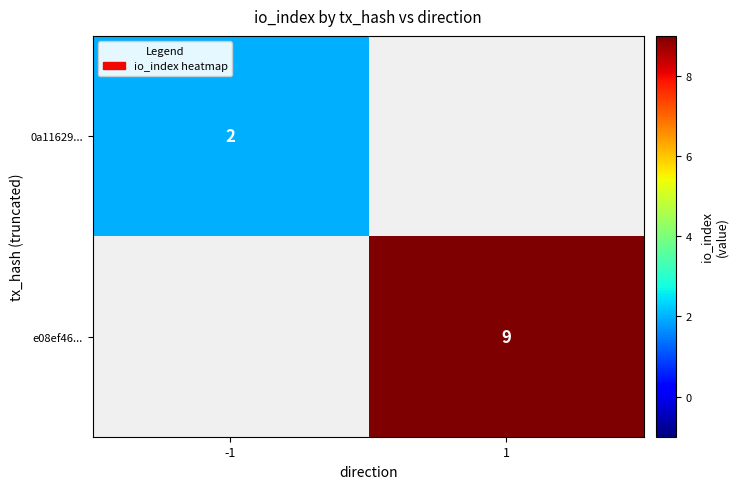

The e08ef46... series shows 14.7 at 1. True or false?

False